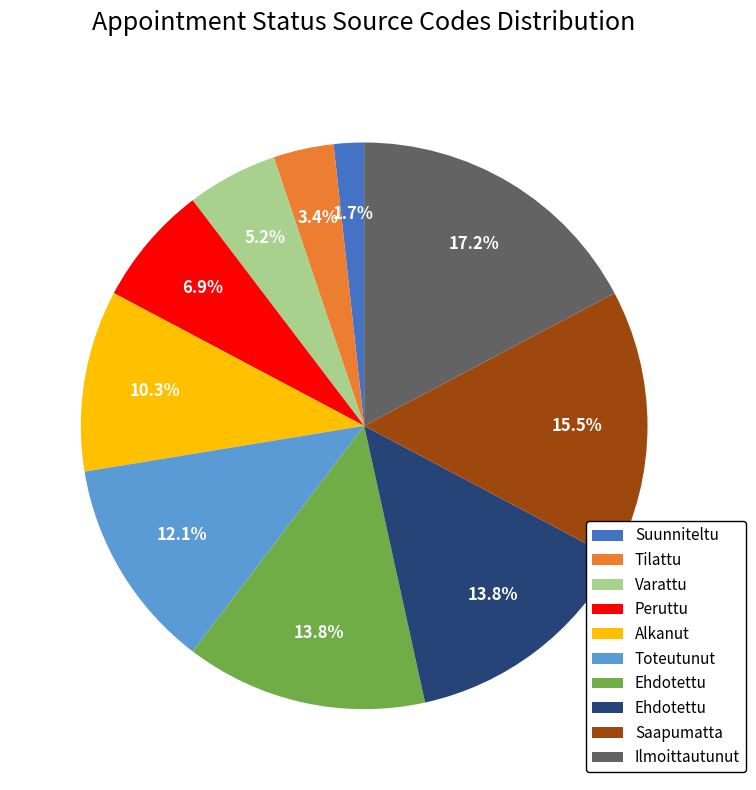

Does any single category account for the majority?

No